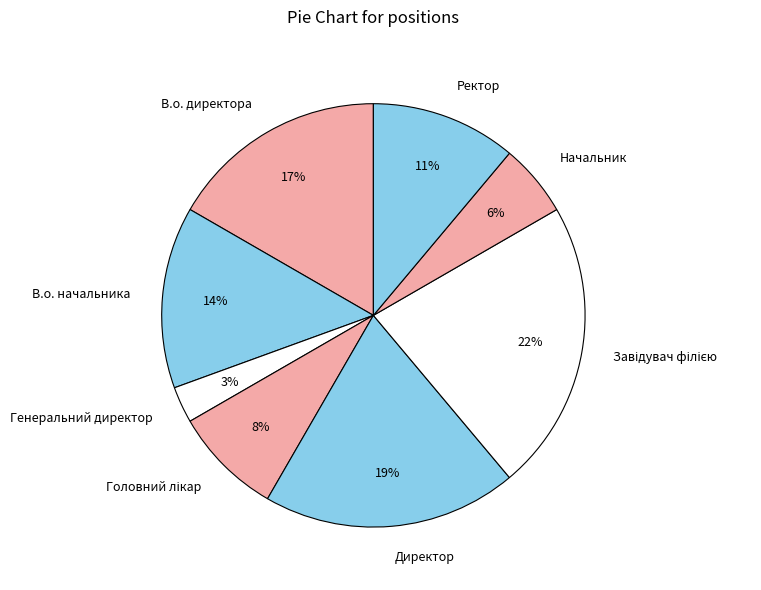

To the nearest percent, what percentage of the pie is Начальник?

6%